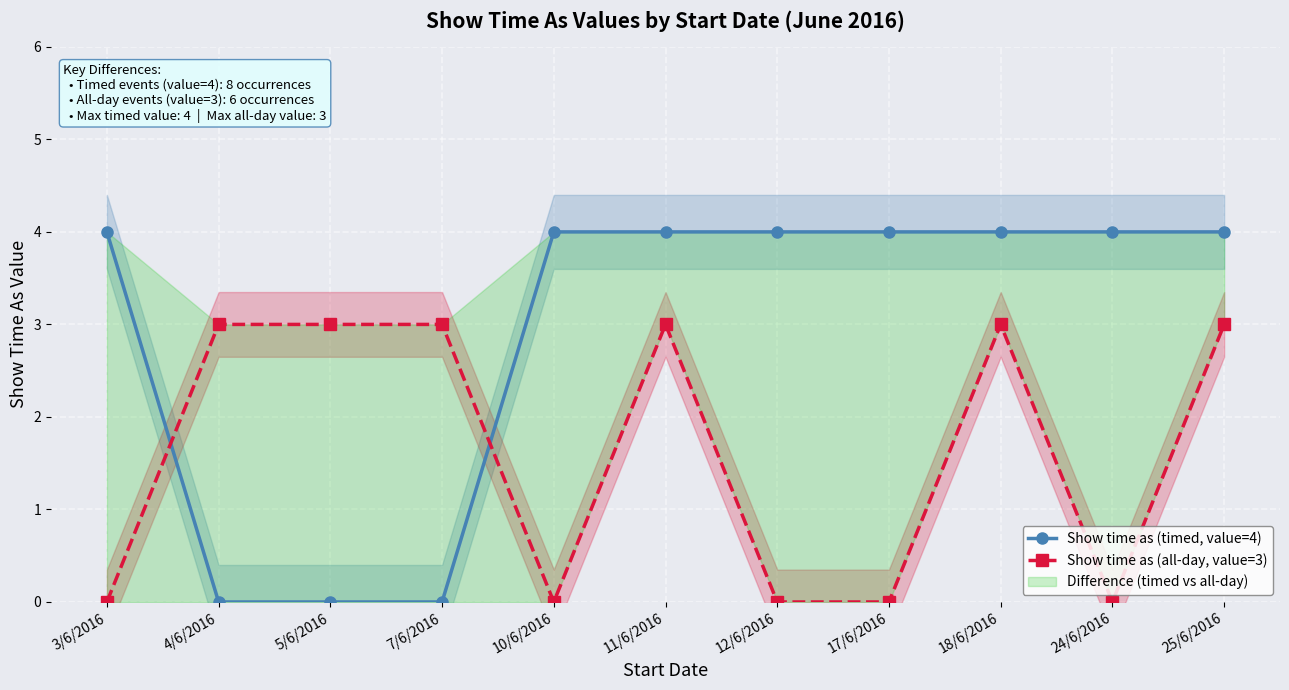

Is it true that Show time as (all-day, value=3) equals -2 at 10/6/2016?

False